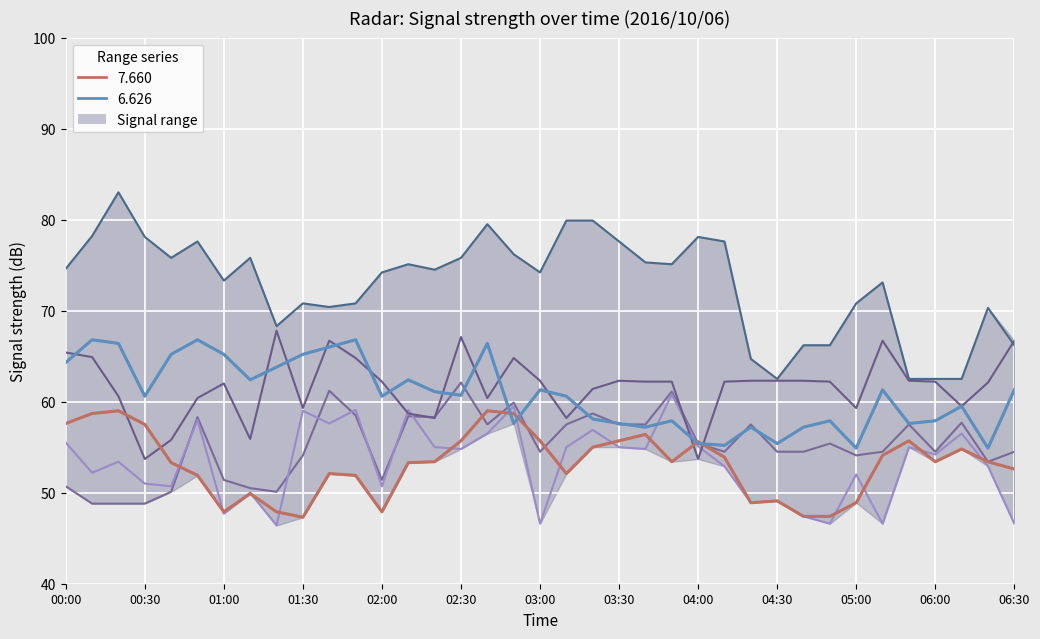

Reading right to left, transcribe all the data shown in this chart.

7.660 range: 52.6	53.4	54.8	53.4	55.7	54.1	48.9	47.4	47.4	49.1	48.9	53.9	55.6	53.4	56.4	55.7	55.0	52.1	55.7	58.7	59.0	55.7	53.4	53.3	47.9	51.9	52.1	47.3	47.9	49.9	47.9	51.9	53.3	57.5	59.0	58.7	57.6
6.626 range: 61.3	54.9	59.5	57.9	57.6	61.3	54.9	57.9	57.2	55.4	57.2	55.2	55.4	57.9	57.2	57.6	58.1	60.6	61.3	57.6	66.4	60.7	61.1	62.4	60.6	66.8	66.0	65.2	63.8	62.4	65.2	66.8	65.2	60.6	66.4	66.8	64.3